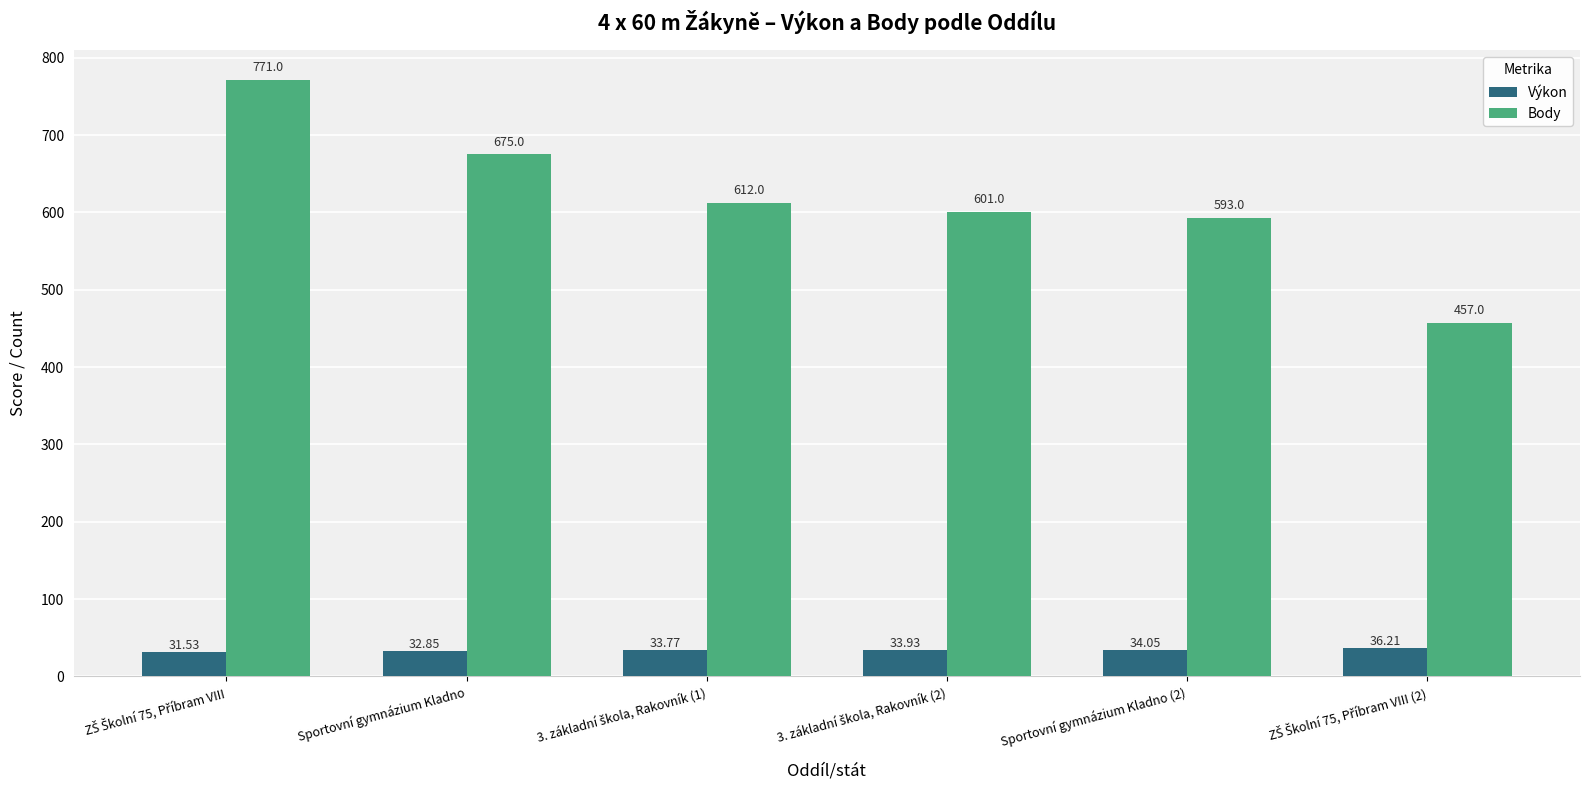

What is the difference between the maximum and minimum values in the Výkon series?

4.7